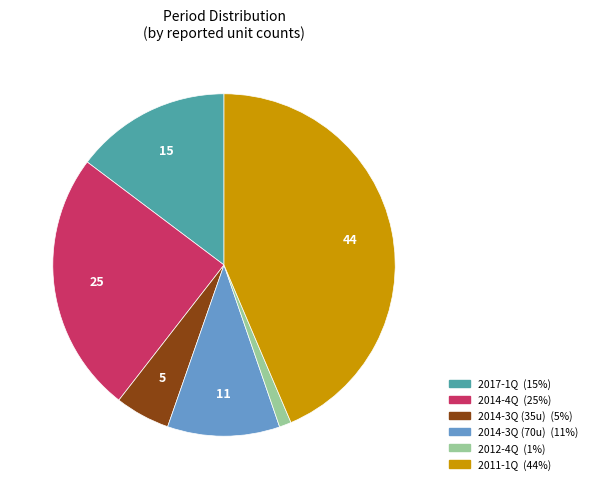

Does any single category account for the majority?

No